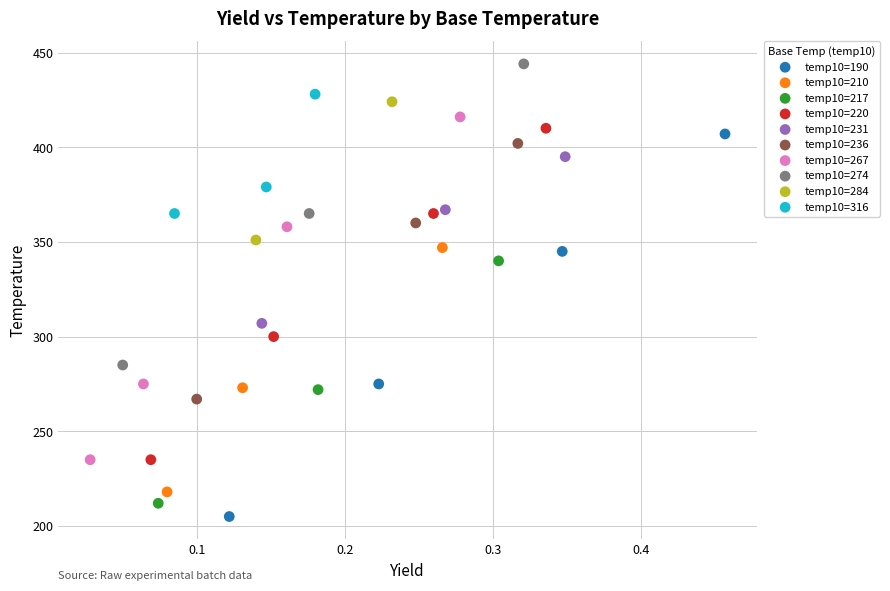

Which series reaches the maximum Y coordinate?

temp10=274